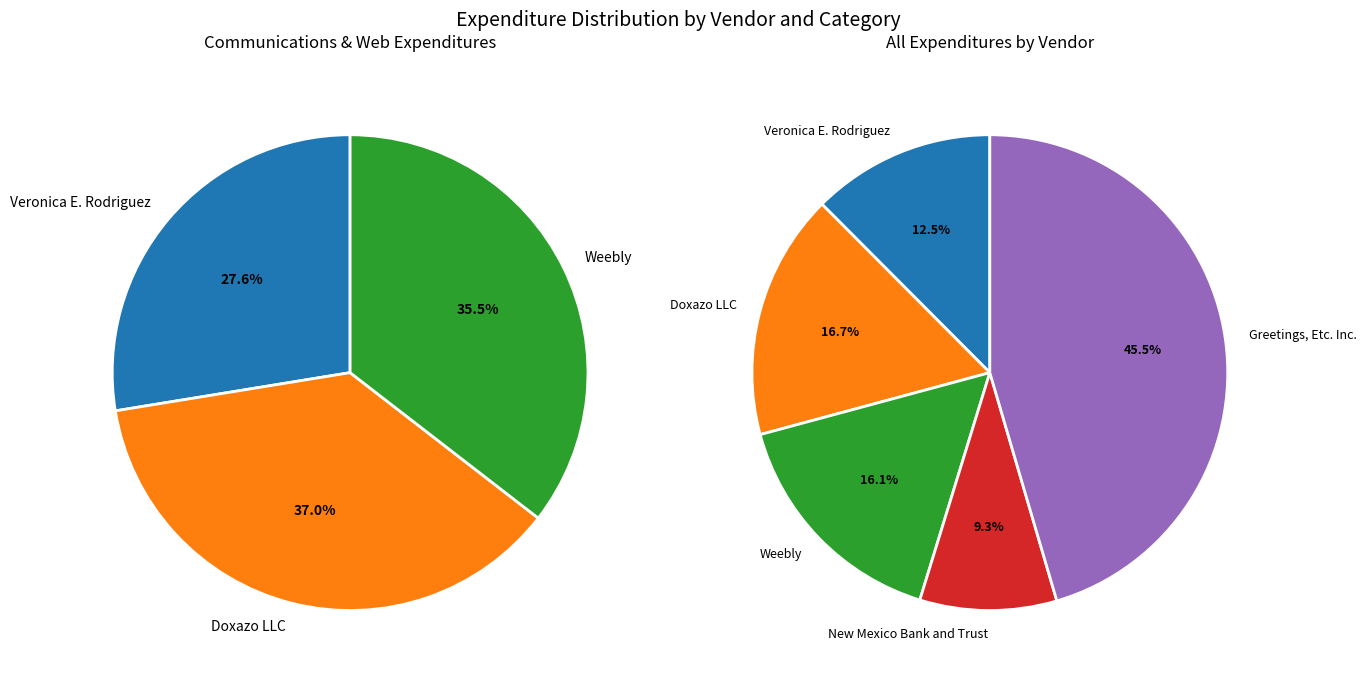

To the nearest percent, what portion does New Mexico Bank and Trust represent?

9%